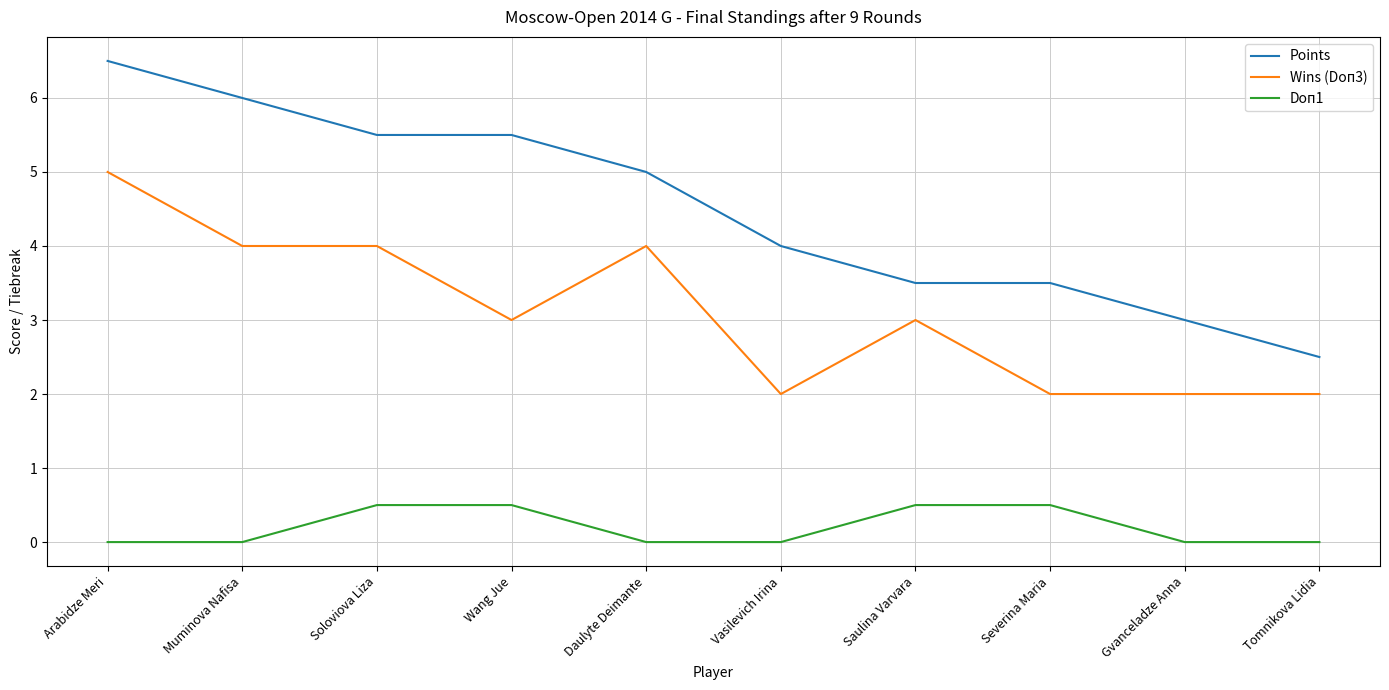

What is the difference between the highest and lowest values at Soloviova Liza?

5.0